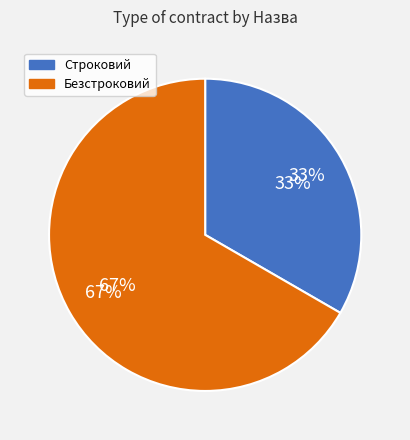

Which slice is the smallest?

Строковий